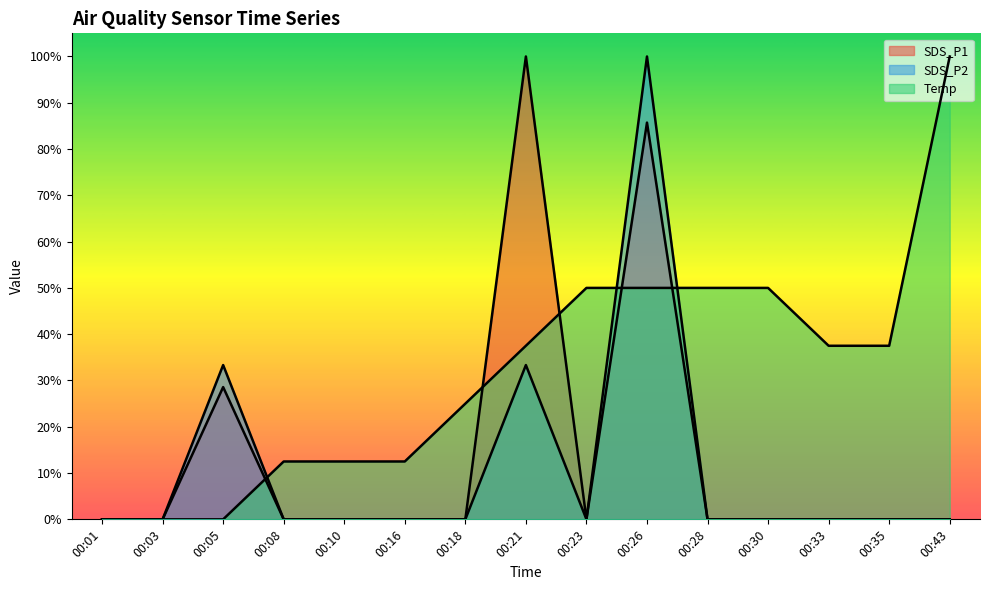

List the labels in order of SDS_P1 value, smallest first.

00:01, 00:03, 00:08, 00:10, 00:16, 00:18, 00:23, 00:28, 00:30, 00:33, 00:35, 00:43, 00:05, 00:26, 00:21